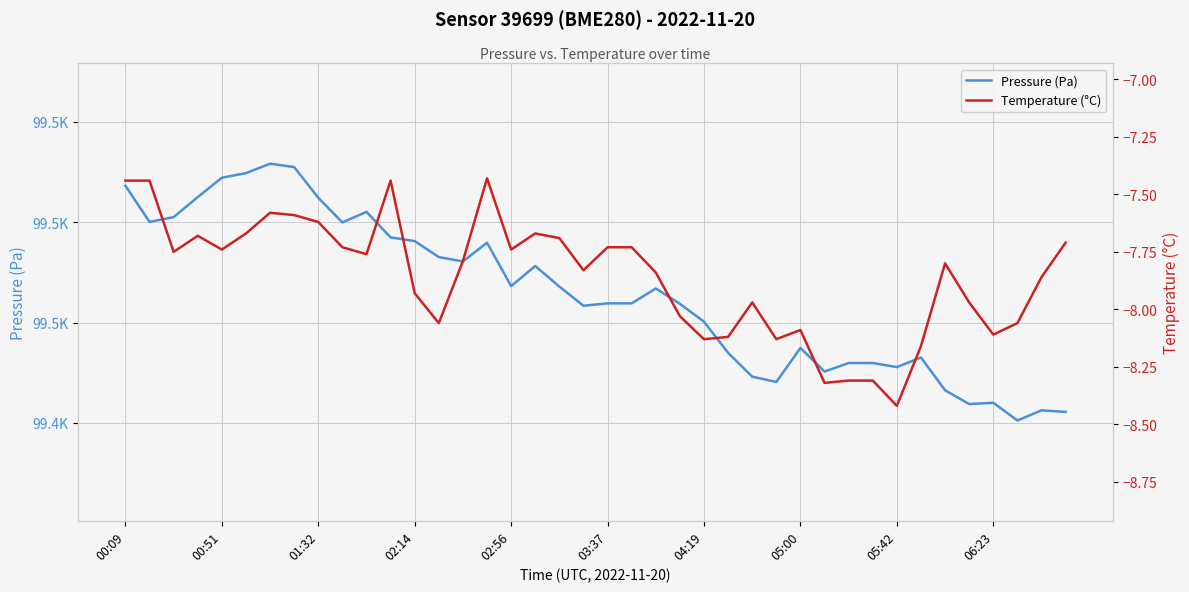

At 11, list the series in order from smallest to largest.

Temperature (°C), Pressure (Pa)